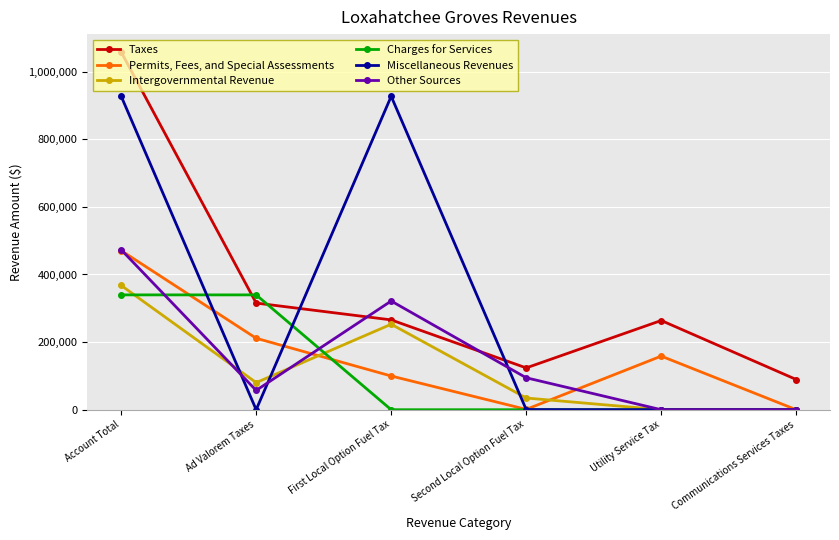

At which label is Taxes closest to 573682?

Ad Valorem Taxes